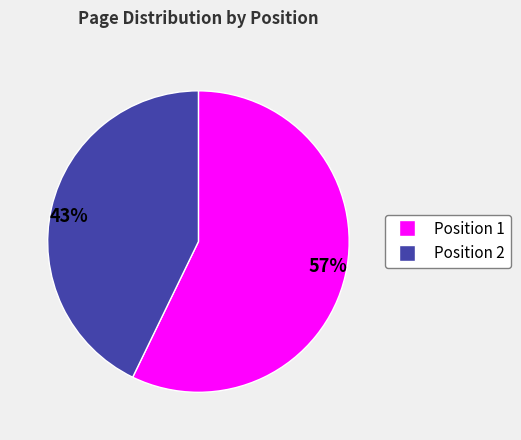

True or false: 57% accounts for 71% of the total.

False